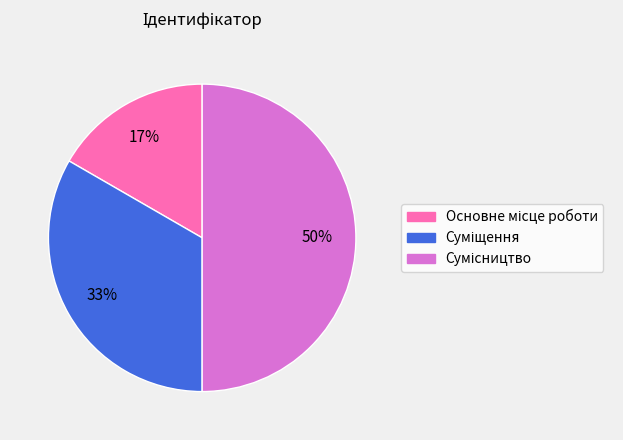

To the nearest percent, what is the average slice percentage?

33%